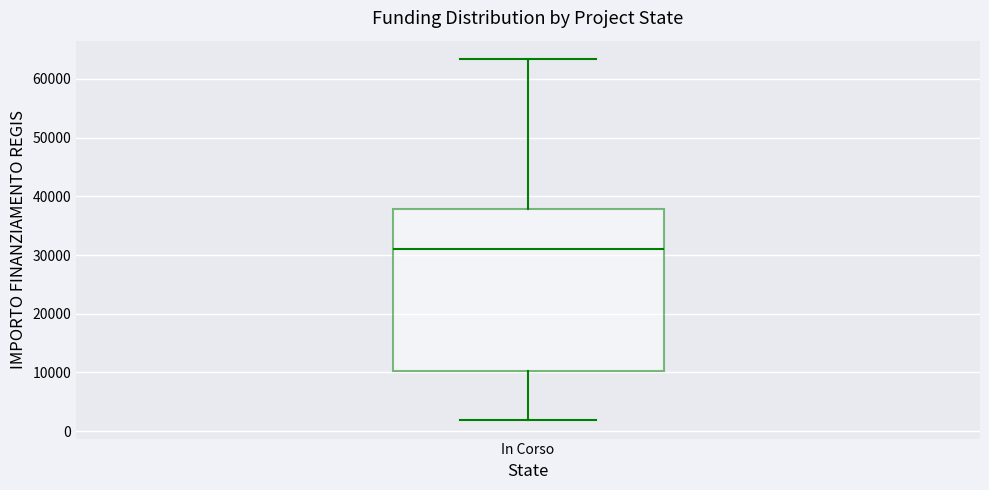

Transcribe this box plot: give where the median line is, the range the box spans, and where the two whiskers end, as read against the y-axis. The values are not printed on the chart, so give them approximately, as read against the axis.

median 31000, box 10000 to 38000, whiskers 2000 to 63000